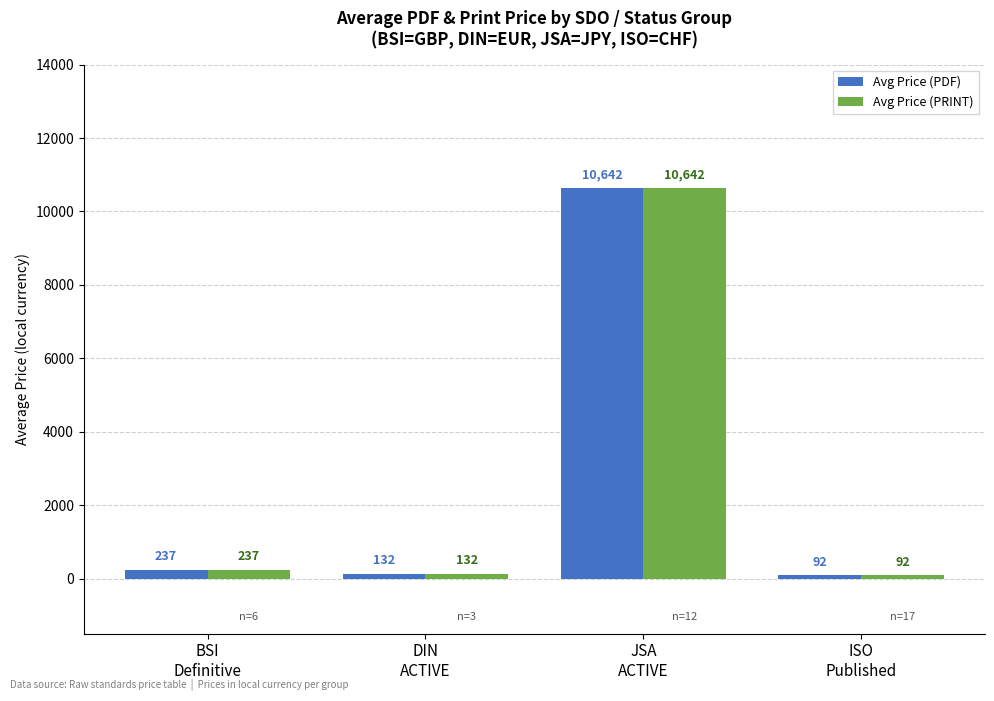

What position from the right is DIN
ACTIVE?

3